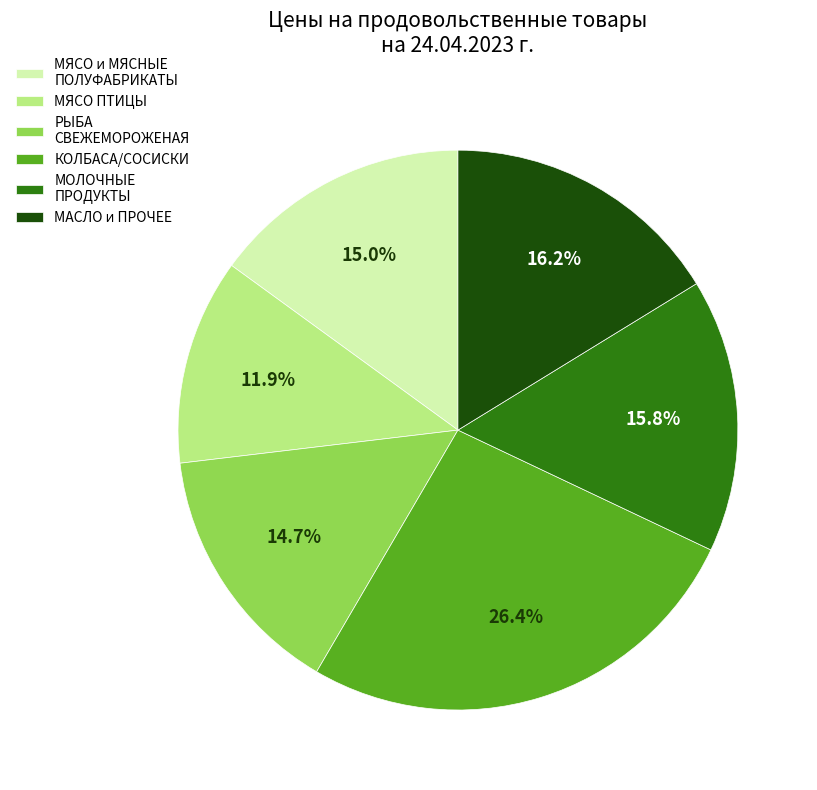

To the nearest percent, what is the difference between the largest and smallest slice percentages?

14%